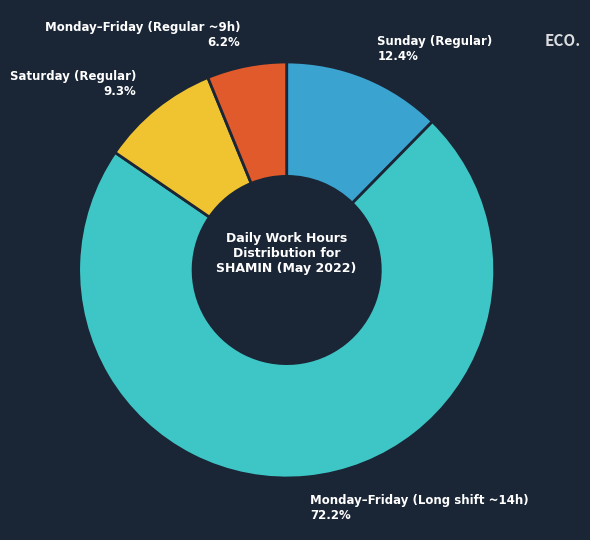

Is there any slice that represents more than half of the pie?

Yes